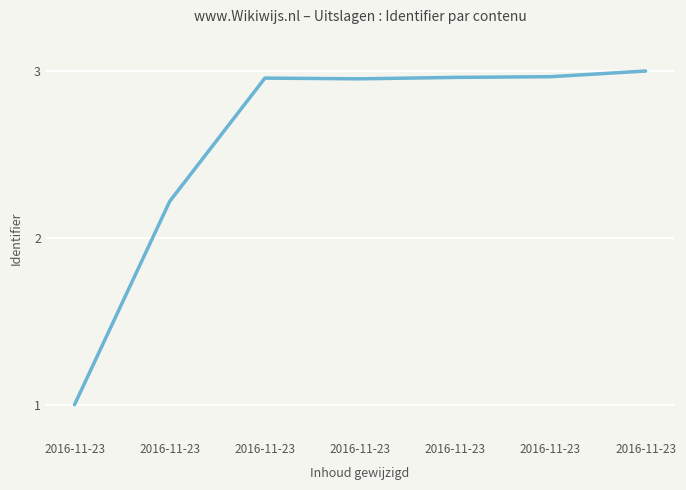

Reading right to left, extract all data points from this chart.

3.0	3.0	3.0	3.0	3.0	2.2	1.0